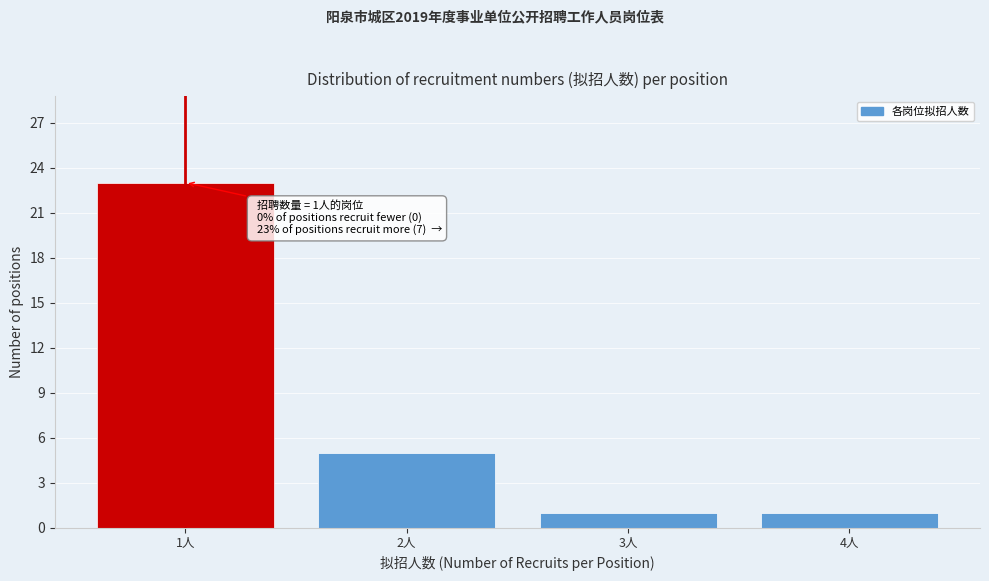

Which range on the x-axis has the tallest bar?

0.5 to 1.5